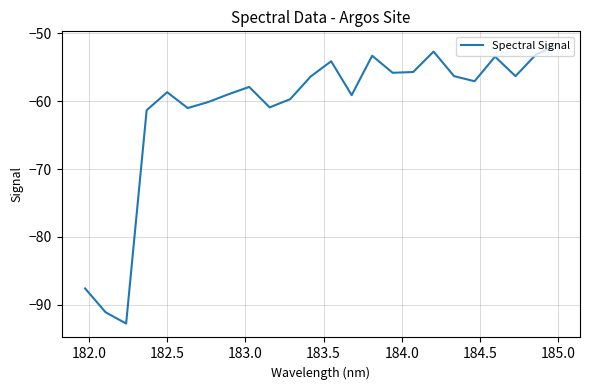

What is the smallest value displayed?

-92.8